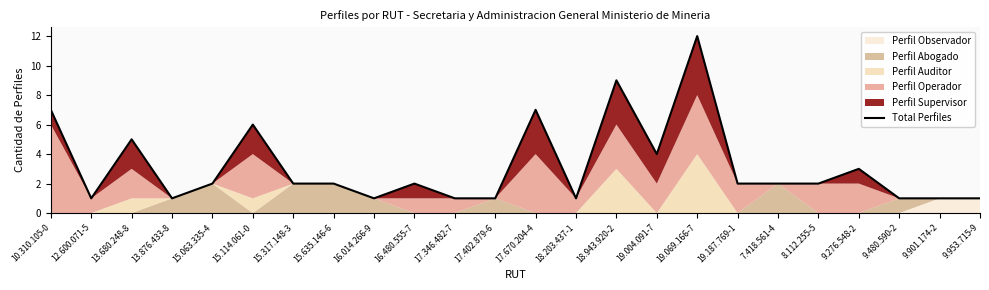

What is the difference between the maximum and minimum values?

11